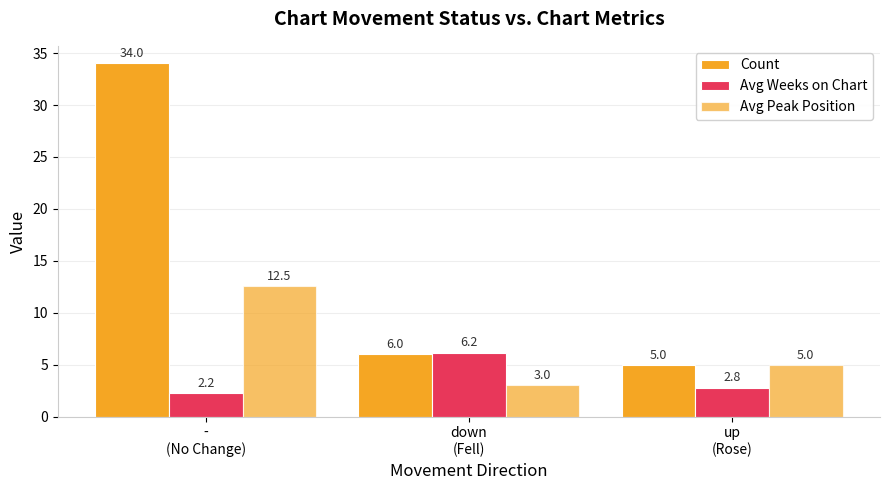

Reading right to left, list all the values displayed in this chart.

Count: 5.0	6.0	34.0
Avg Weeks on Chart: 2.8	6.2	2.2
Avg Peak Position: 5.0	3.0	12.5